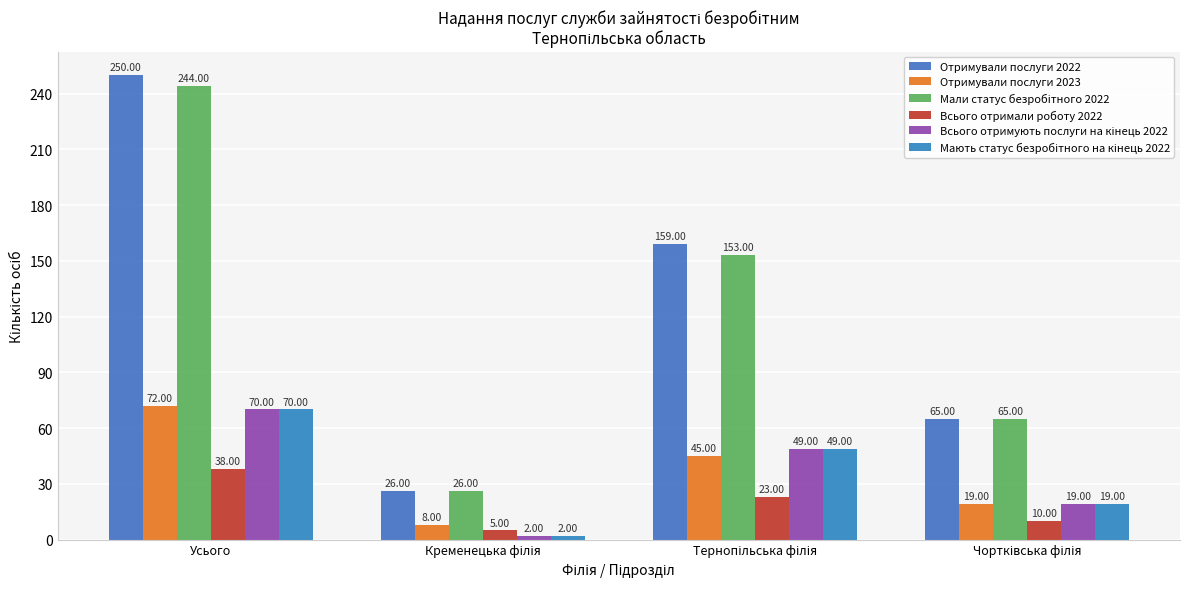

How many groups of bars are there?

4